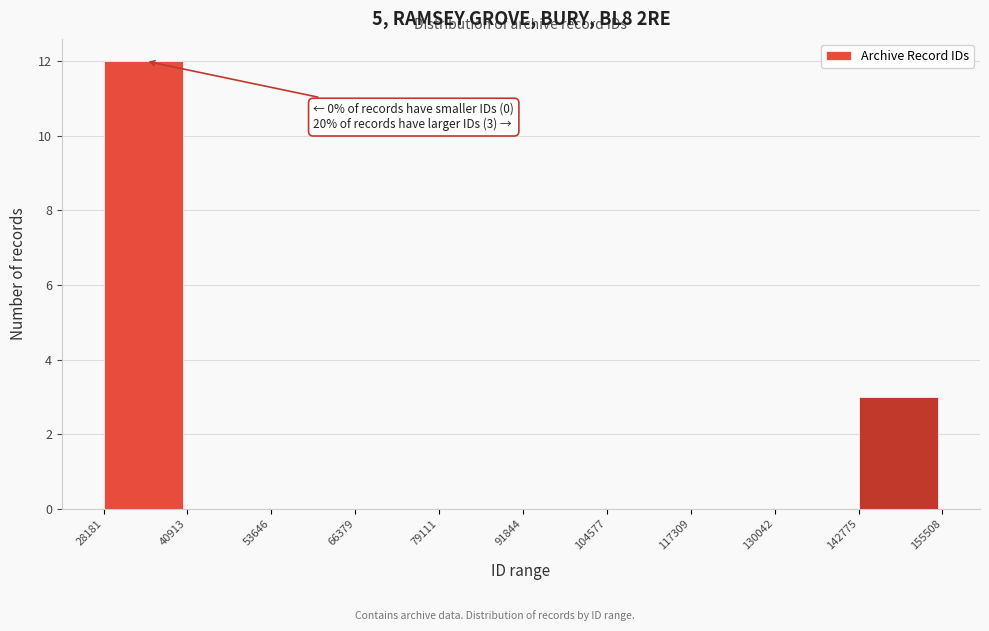

Which range on the x-axis has the tallest bar?

28181 to 40913